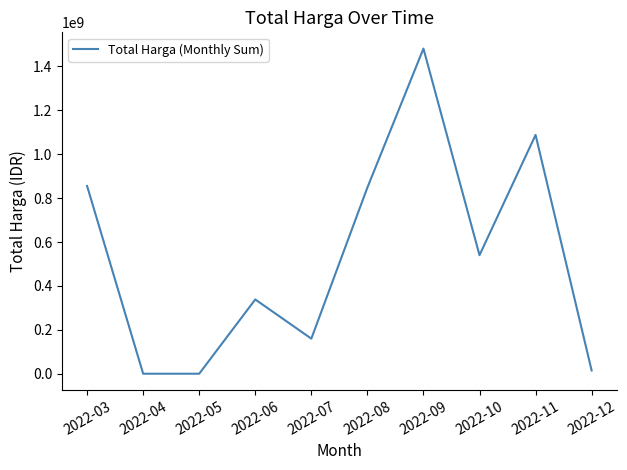

What is the sum of the values at 2022-10 and 2022-05?

540068150